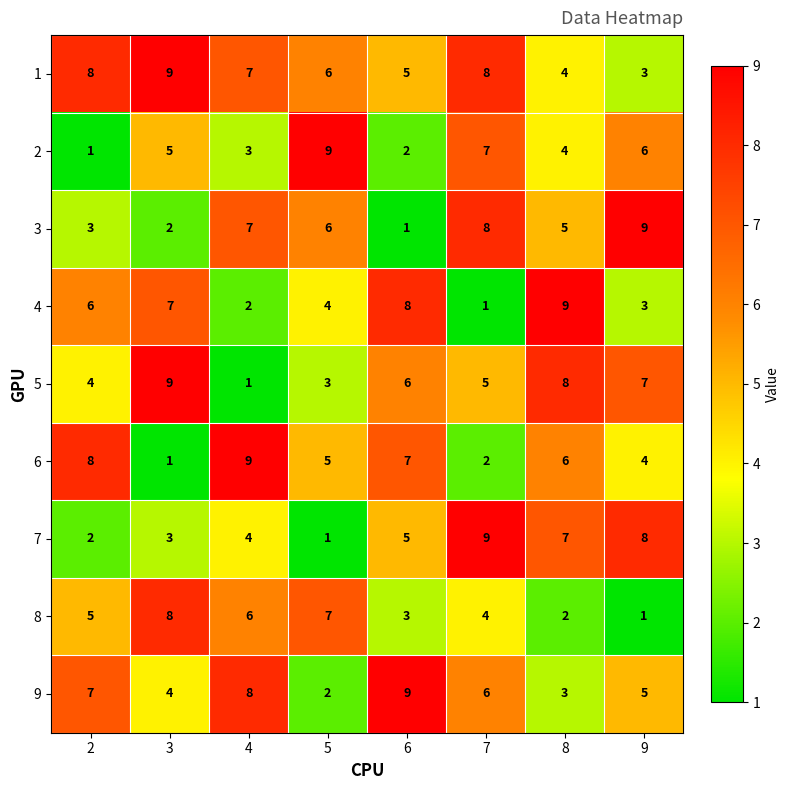

Is it true that 5 equals 7 at 9?

True